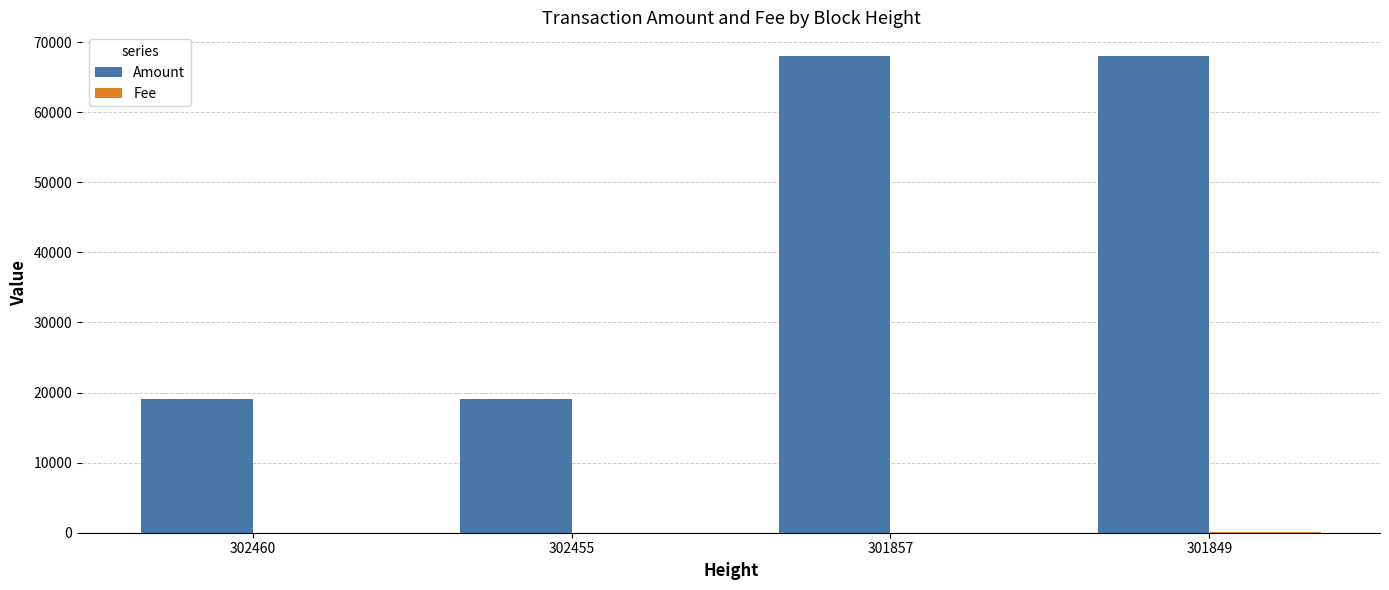

How many categories are shown in the chart?

4